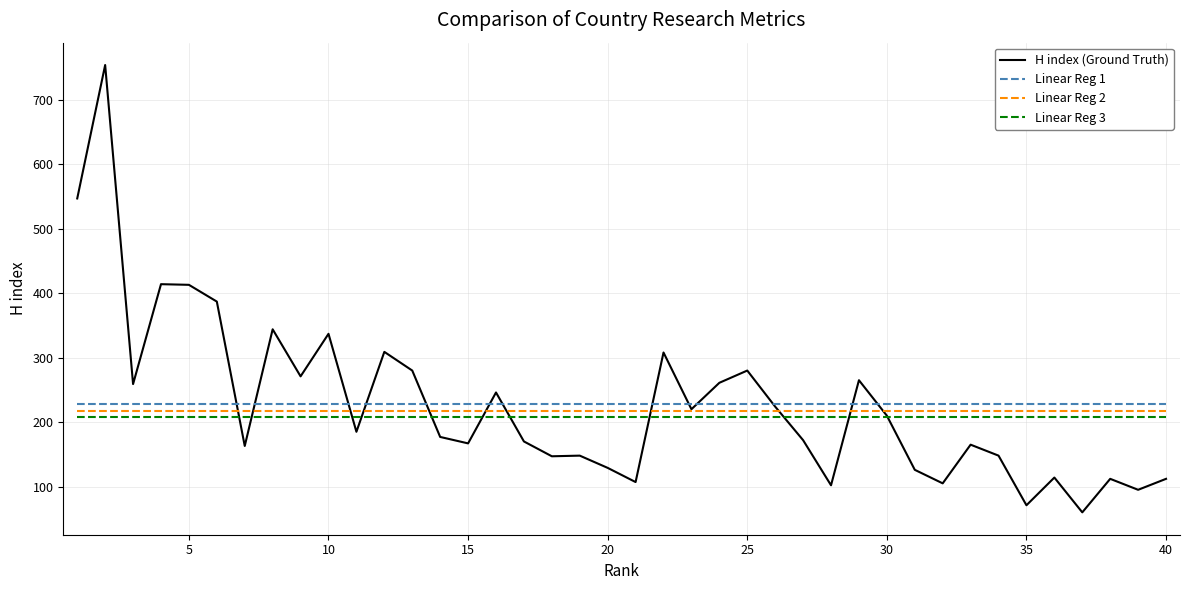

True or false: Linear Reg 3 and Linear Reg 1 cross at least once.

False